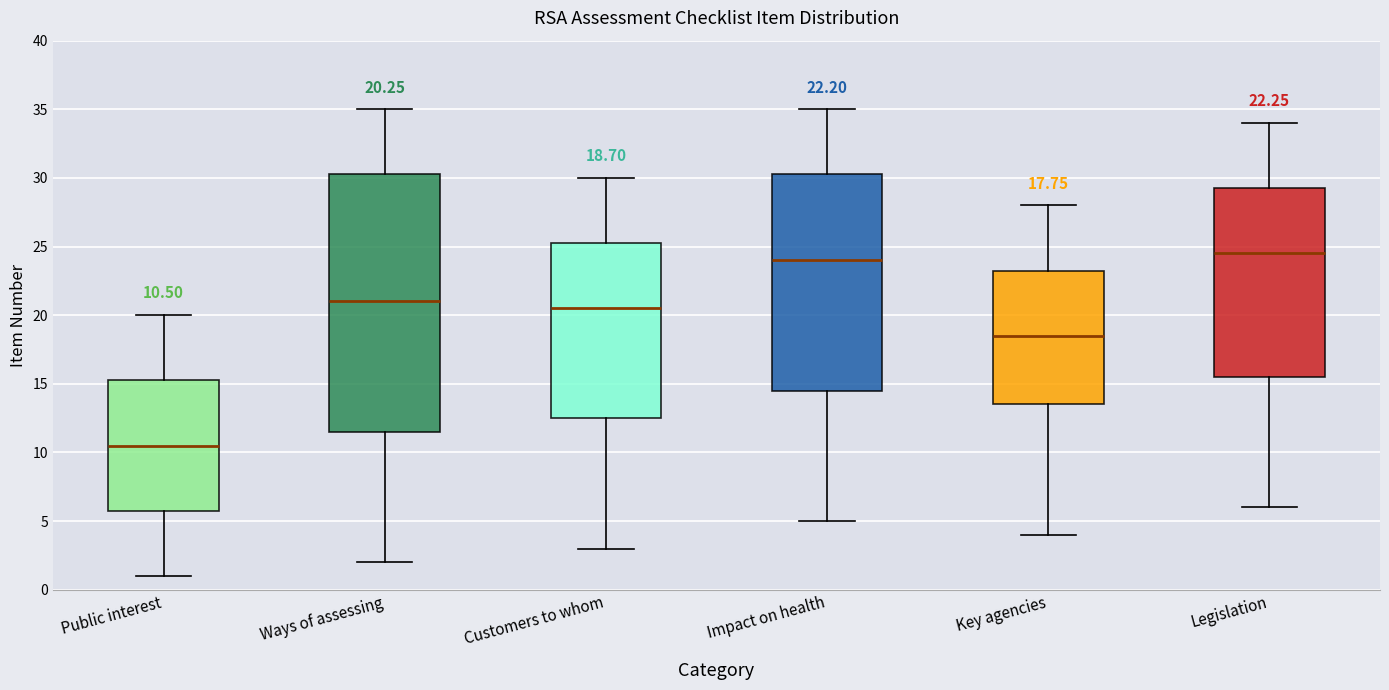

Comparing the boxes themselves (not the whiskers), which one is the tallest?

Ways of assessing